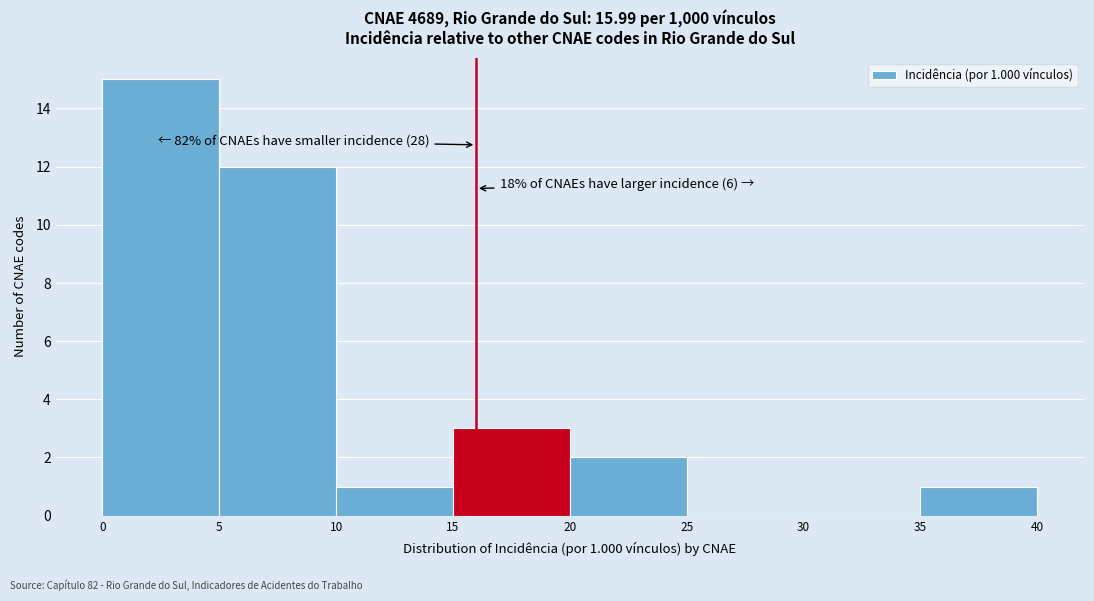

Which range on the x-axis has the tallest bar?

0 to 5